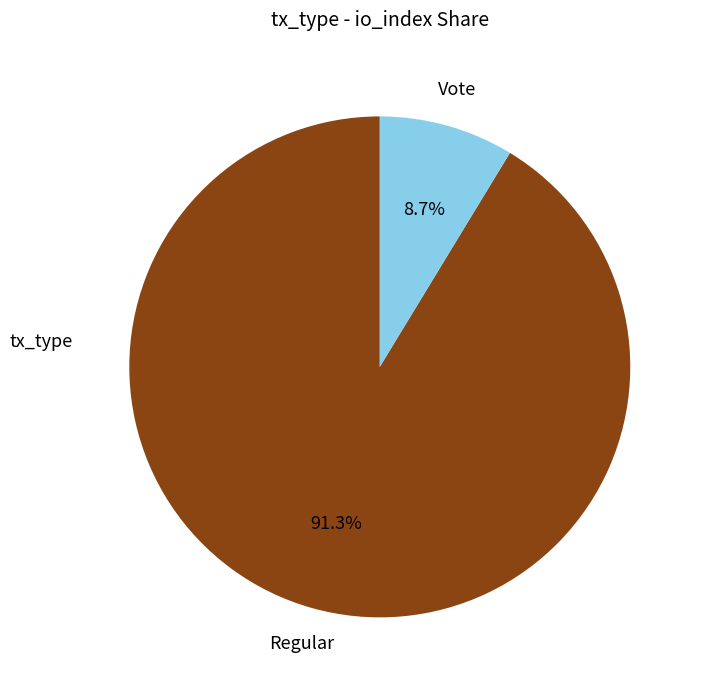

Is there a majority slice in this chart?

Yes